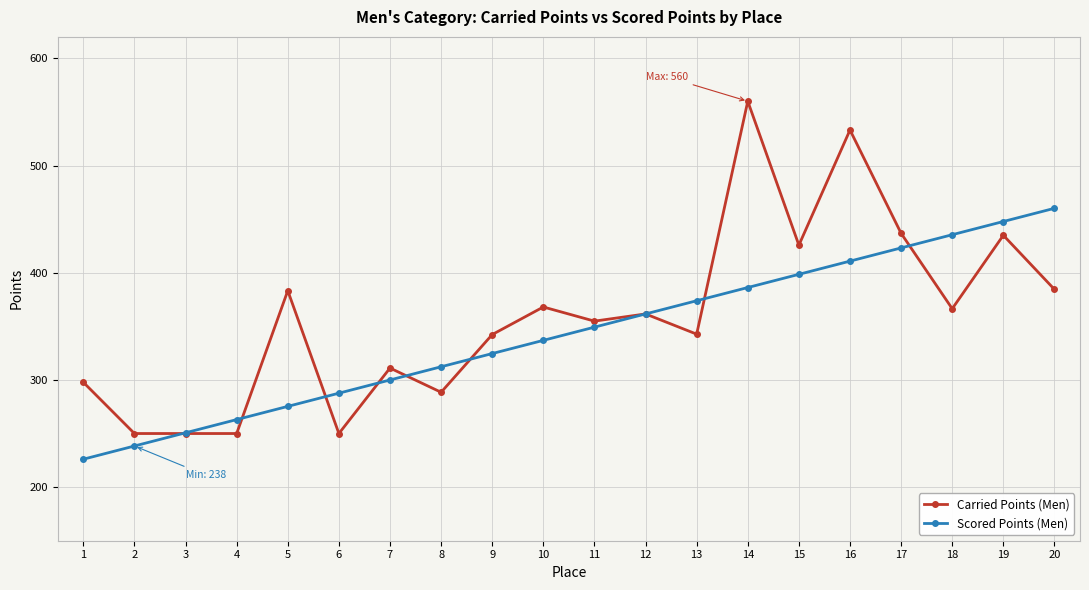

What is the maximum value for Carried Points (Men)?

560.0